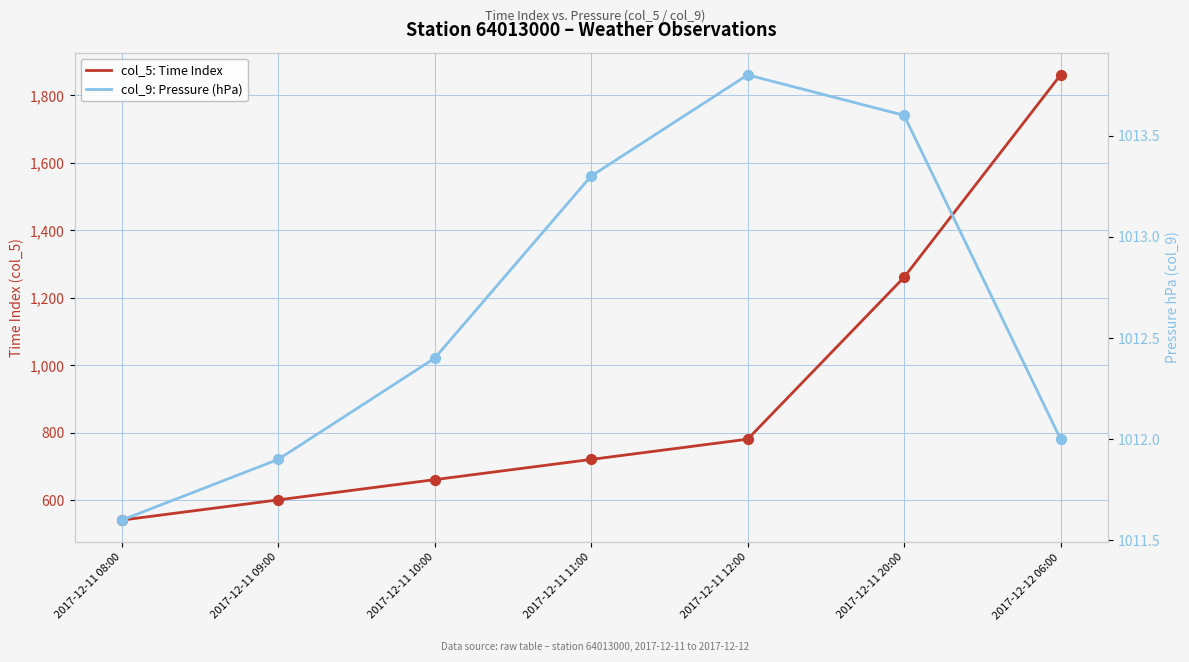

Which series reaches the minimum Y coordinate?

col_5: Time Index